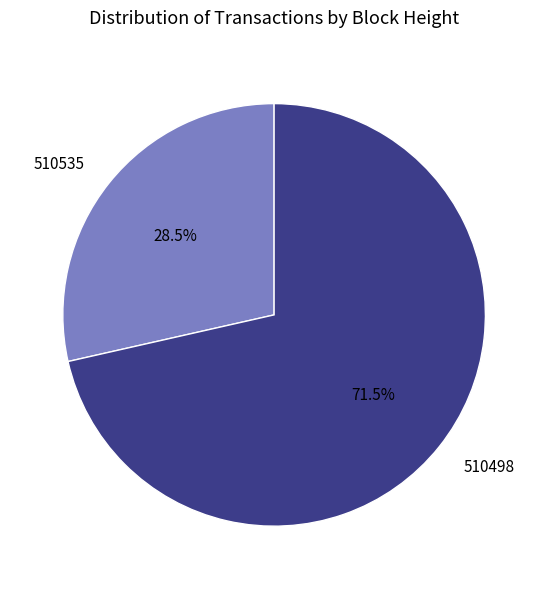

How many slices are in this pie chart?

2